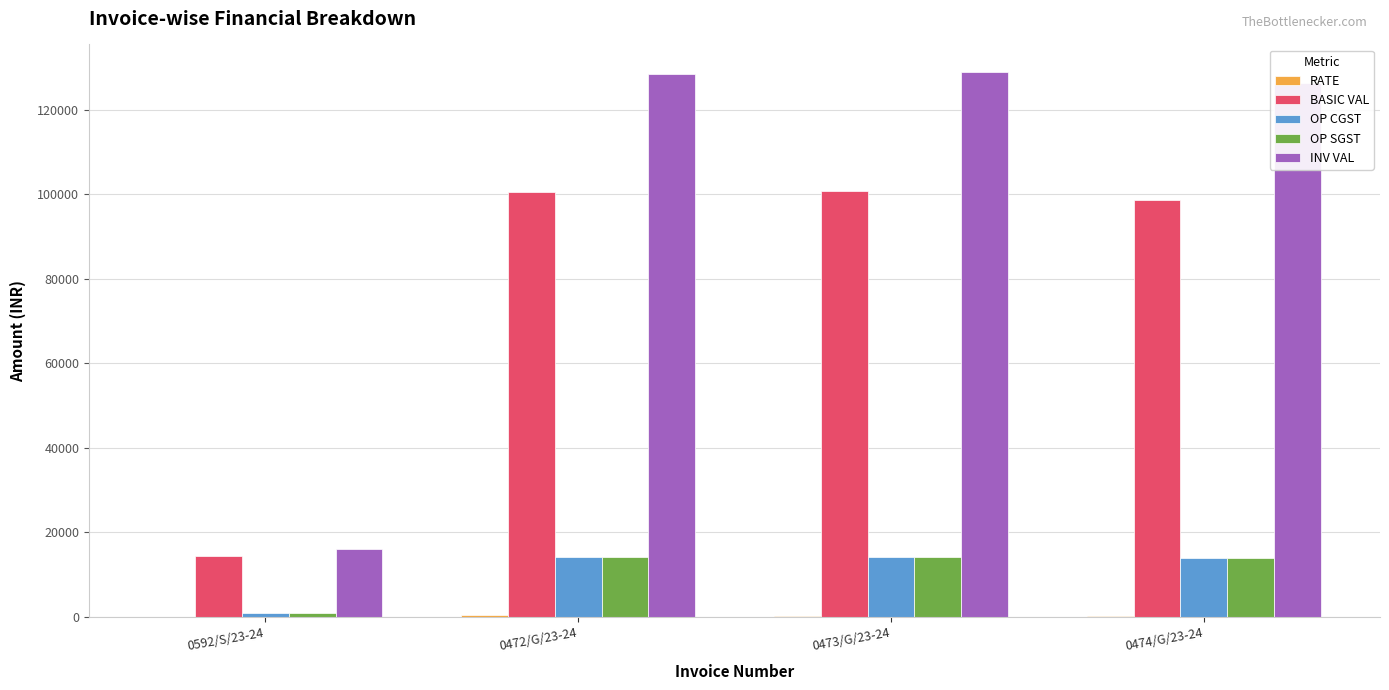

Is the value of INV VAL at 0474/G/23-24 greater than the value of OP SGST at 0473/G/23-24?

Yes